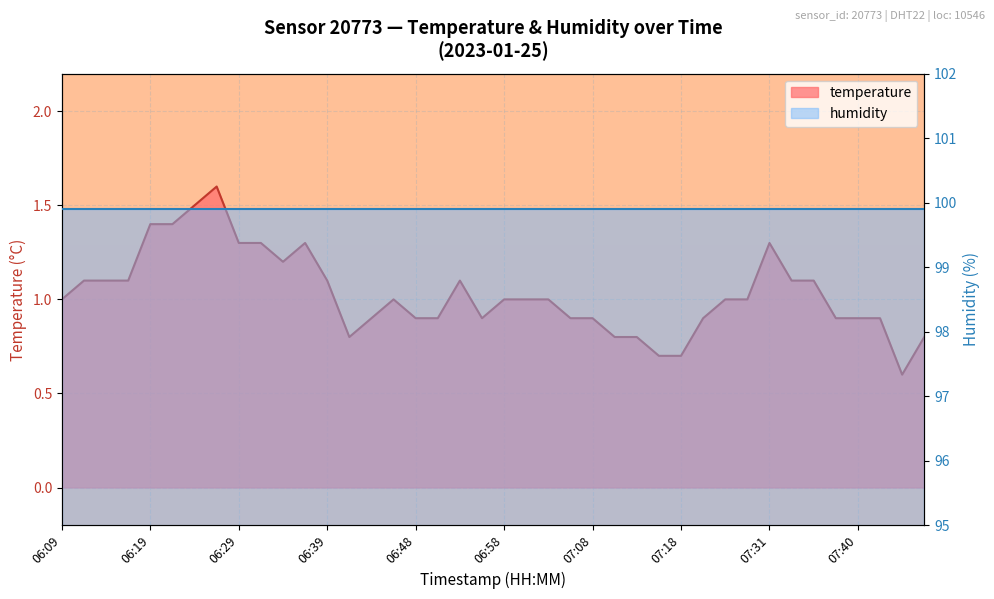

Reading right to left, list all the values displayed in this chart.

07:48=0.8	07:45=0.6	07:43=0.9	07:40=0.9	07:38=0.9	07:35=1.1	07:33=1.1	07:31=1.3	07:28=1.0	07:26=1.0	07:23=0.9	07:18=0.7	07:16=0.7	07:13=0.8	07:11=0.8	07:08=0.9	07:06=0.9	07:03=1.0	07:01=1.0	06:58=1.0	06:56=0.9	06:53=1.1	06:51=0.9	06:48=0.9	06:46=1.0	06:43=0.9	06:41=0.8	06:39=1.1	06:36=1.3	06:34=1.2	06:31=1.3	06:29=1.3	06:26=1.6	06:24=1.5	06:22=1.4	06:19=1.4	06:17=1.1	06:14=1.1	06:12=1.1	06:09=1.0